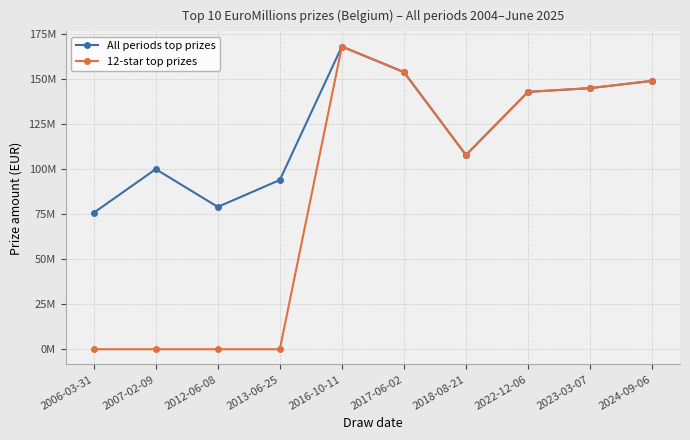

Is the value of 12-star top prizes at 2017-06-02 greater than the value of All periods top prizes at 2017-06-02?

No